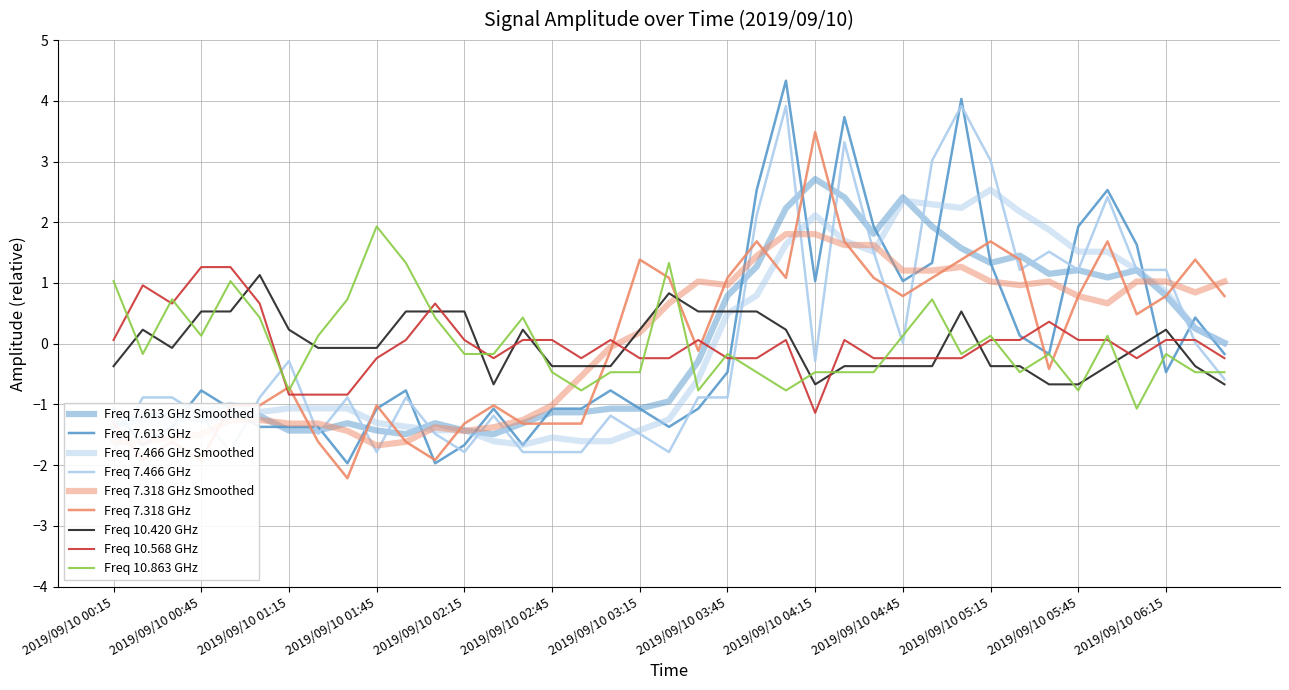

After their last crossing, which series has the higher values: 7.613 or 10.863?

7.613